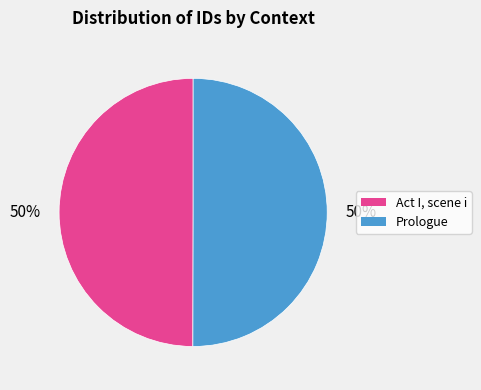

Approximately how many times larger is the value at Prologue compared to Act I, scene i?

1.0